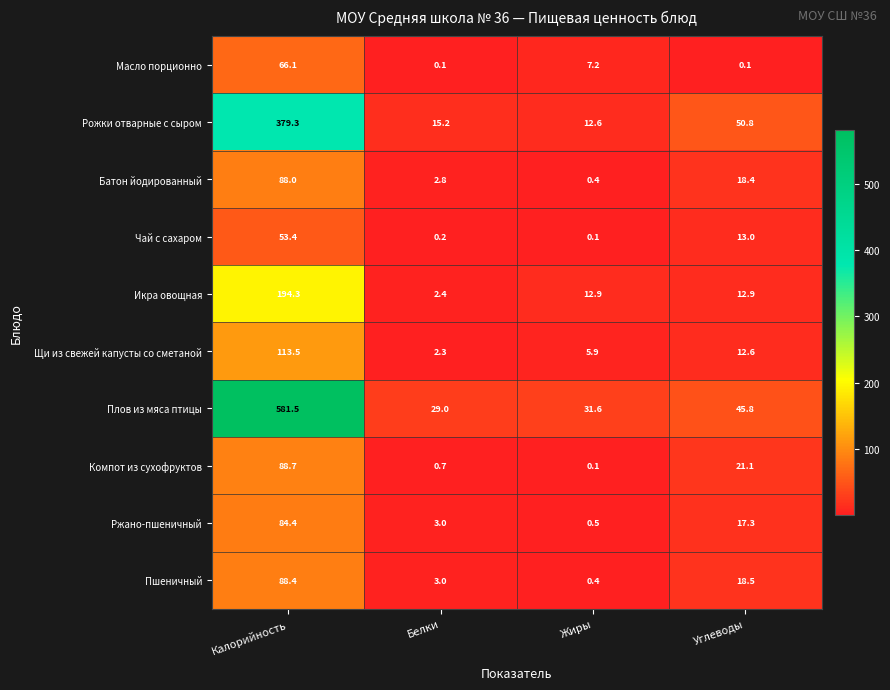

What is the greatest value displayed?

581.5